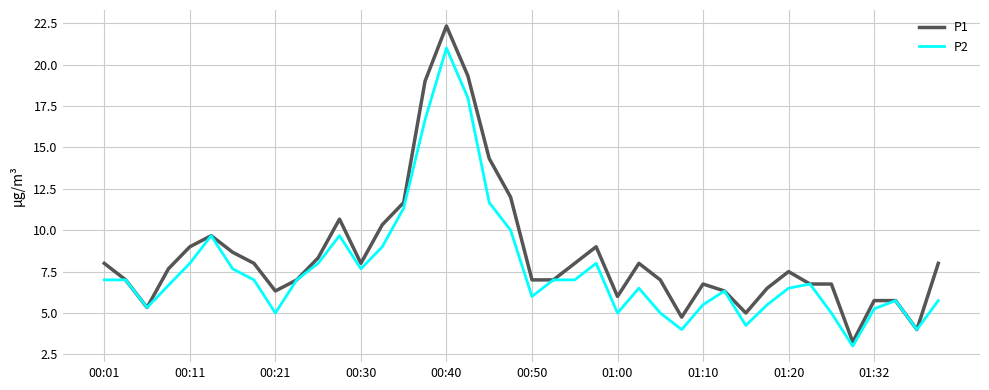

List the series in order of their overall mean, highest first.

P1, P2